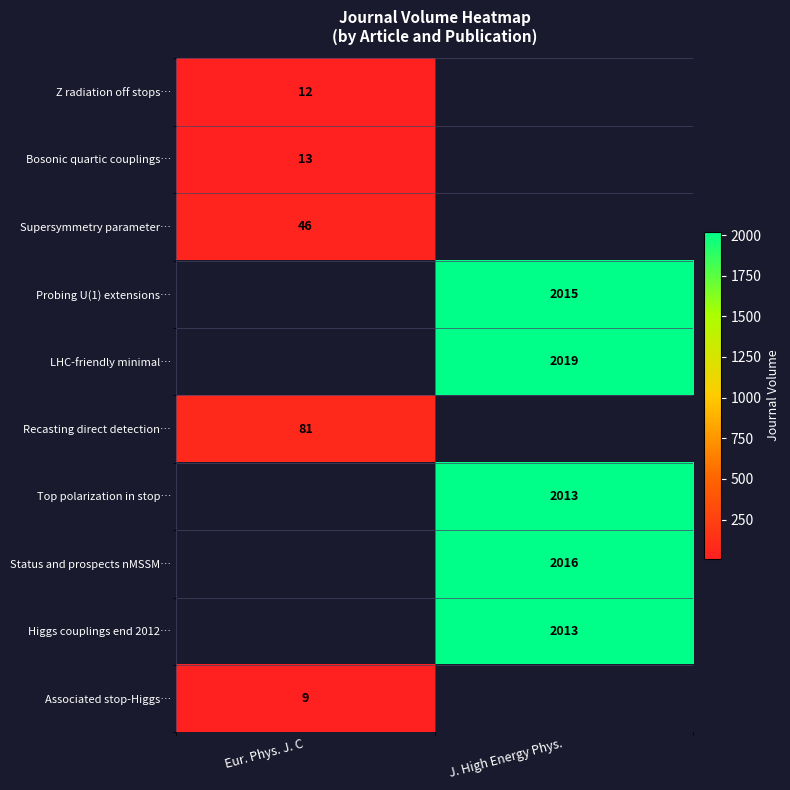

The value of LHC-friendly minimal… at J. High Energy Phys. is 1281. True or false?

False